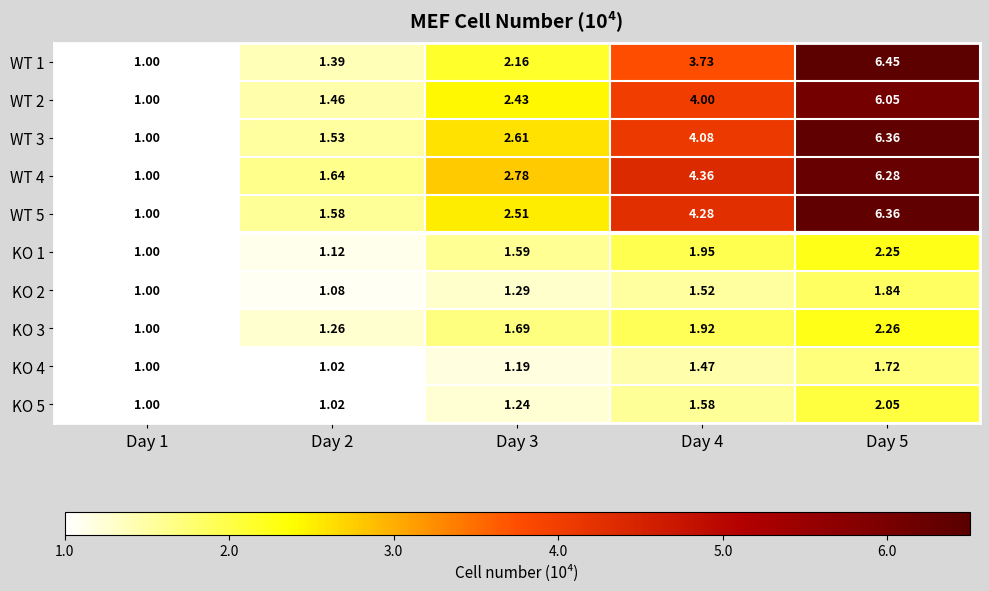

Rank the series at Day 3 from lowest to highest value.

KO 4, KO 5, KO 2, KO 1, KO 3, WT 1, WT 2, WT 5, WT 3, WT 4